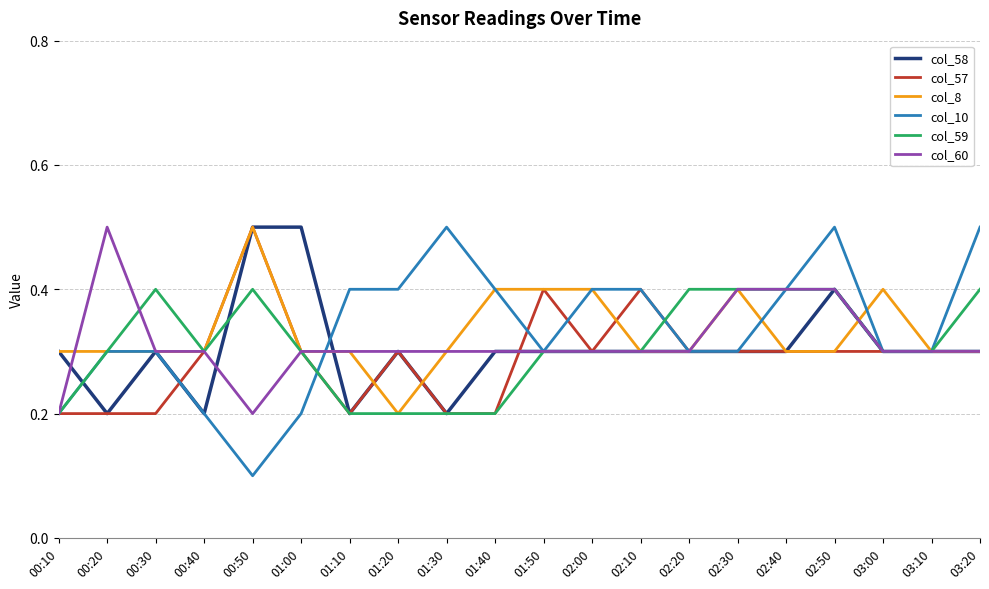

Which series changed the most between 00:10 and 00:30?

col_59